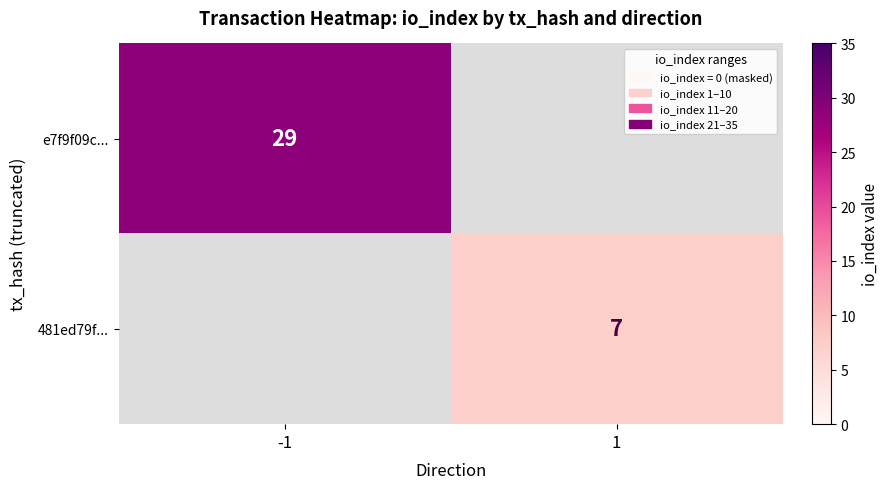

True or false: e7f9f09c... has a value of 29 at -1.

True